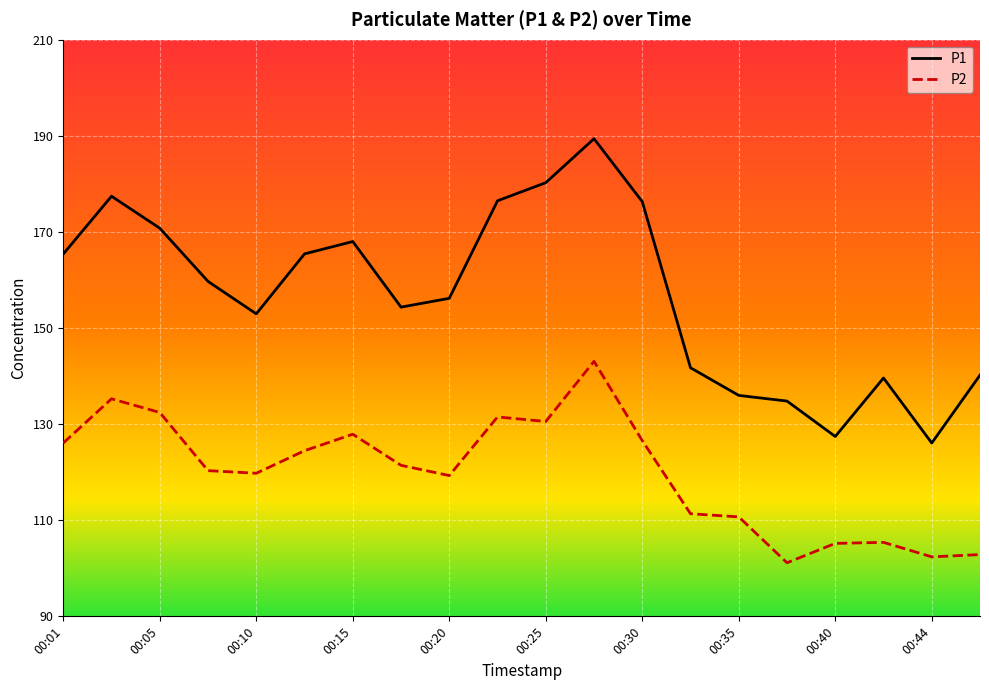

List the series in order of their peak value, highest first.

P1, P2